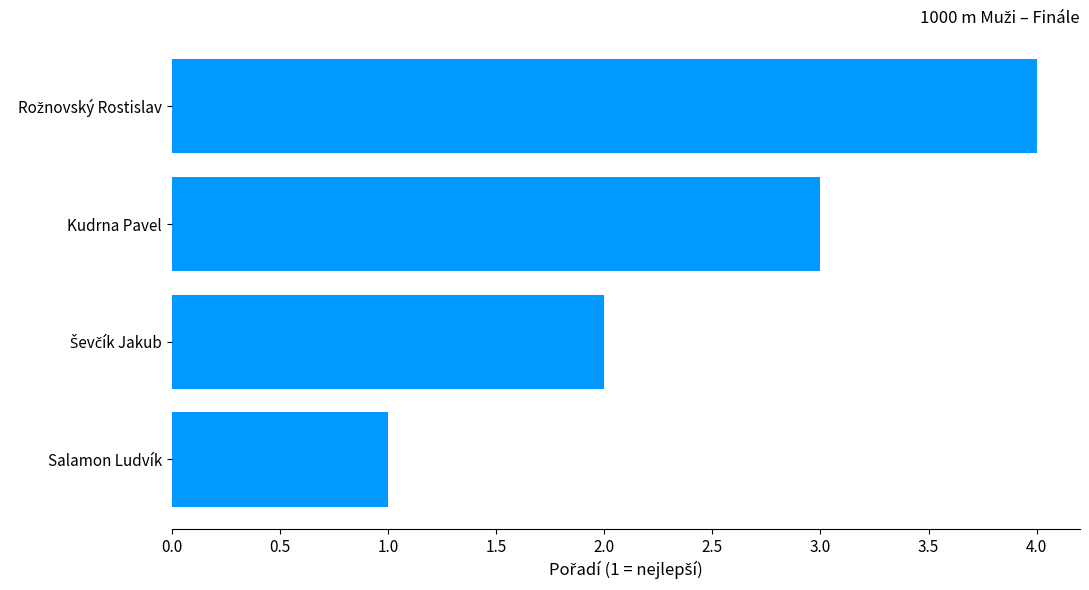

What is the change in value from Salamon Ludvík to Kudrna Pavel?

+2